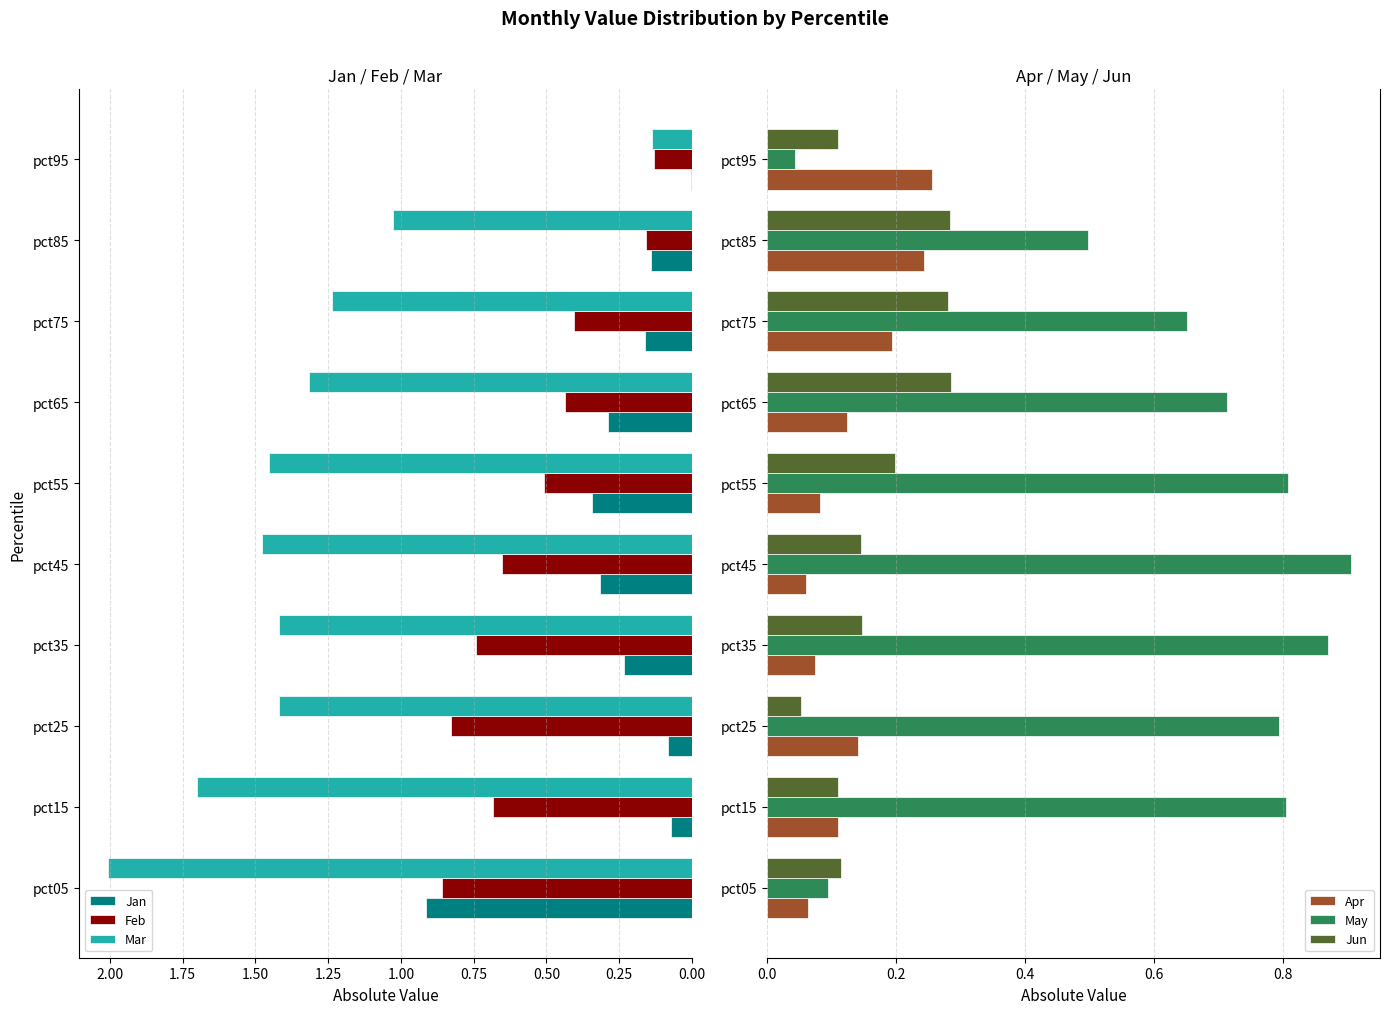

What is the average value of the Feb series?

0.5